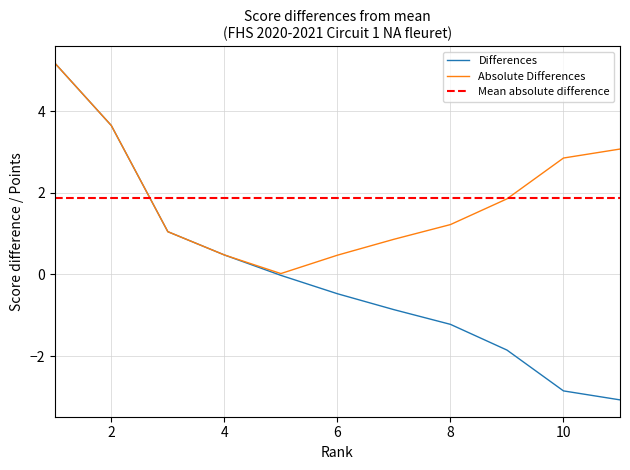

Is it true that the value at 10 is -2.9?

True